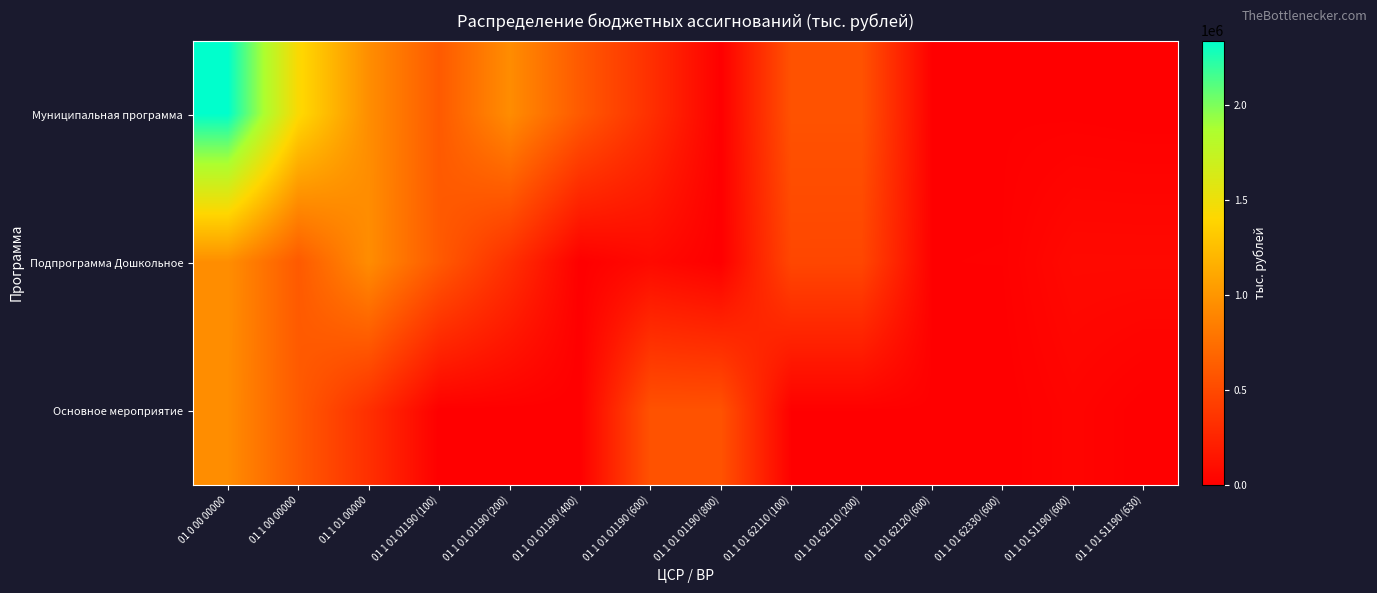

Reading left to right, transcribe all the data shown in this chart.

Муниципальная программа: 01 0 00 00000=2337968.7	01 1 00 00000=1427641.0	01 1 01 00000=948727.0	01 1 01 01190 (100)=608144.0	01 1 01 01190 (200)=940830.8	01 1 01 01190 (400)=608144.0	01 1 01 01190 (600)=325497.8	01 1 01 01190 (800)=0.0	01 1 01 62110 (100)=557929.0	01 1 01 62110 (200)=557929.0	01 1 01 62120 (600)=7604.0	01 1 01 62330 (600)=7604.0	01 1 01 S1190 (600)=5860.0	01 1 01 S1190 (630)=0.0
Подпрограмма Дошкольное: 01 0 00 00000=948727.0	01 1 00 00000=608144.0	01 1 01 00000=940830.8	01 1 01 01190 (100)=608144.0	01 1 01 01190 (200)=325497.8	01 1 01 01190 (400)=0.0	01 1 01 01190 (600)=69540.4	01 1 01 01190 (800)=0.0	01 1 01 62110 (100)=481621.3	01 1 01 62110 (200)=481245.5	01 1 01 62120 (600)=8980.4	01 1 01 62330 (600)=9356.2	01 1 01 S1190 (600)=67327.3	01 1 01 S1190 (630)=66951.5
Основное мероприятие: 01 0 00 00000=940830.8	01 1 00 00000=608144.0	01 1 01 00000=325497.8	01 1 01 01190 (100)=0.0	01 1 01 01190 (200)=1329.0	01 1 01 01190 (400)=0.0	01 1 01 01190 (600)=557929.0	01 1 01 01190 (800)=557929.0	01 1 01 62110 (100)=7604.0	01 1 01 62110 (200)=7604.0	01 1 01 62120 (600)=5860.0	01 1 01 62330 (600)=0.0	01 1 01 S1190 (600)=32621.9	01 1 01 S1190 (630)=0.0